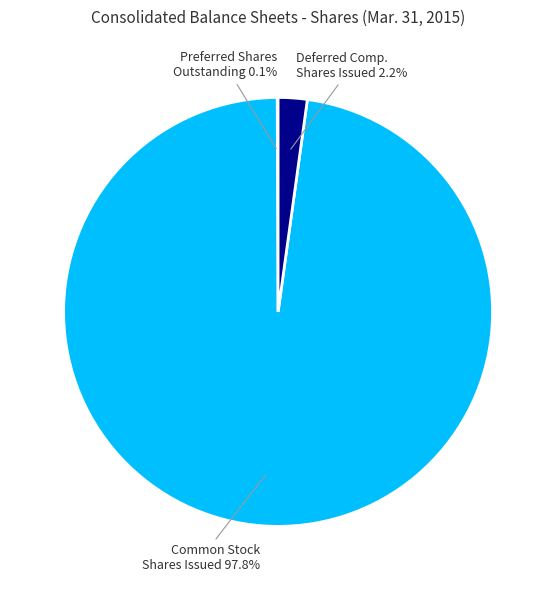

Is there any slice that represents more than half of the pie?

Yes